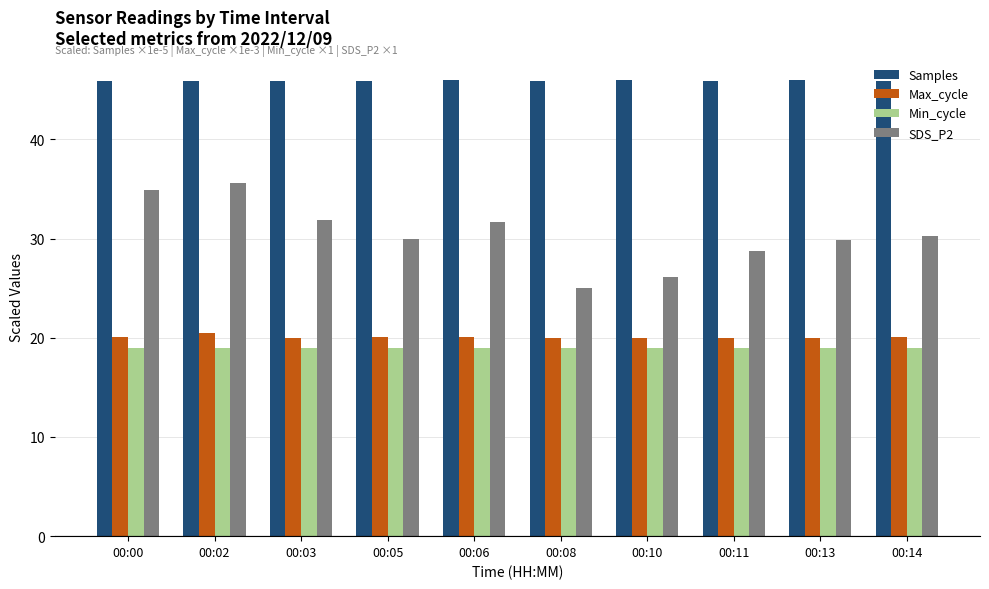

The Min_cycle series shows 27.3 at 00:00. True or false?

False